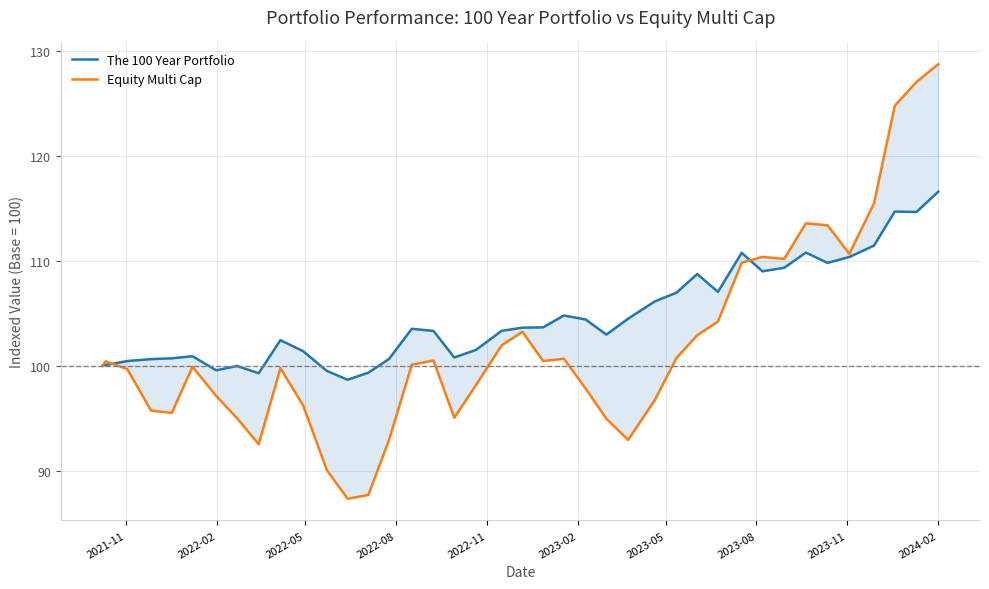

Reading left to right, list all the values displayed in this chart.

The 100 Year Portfolio: 100.0	100.1	100.4	100.6	100.7	100.9	99.6	100.0	99.3	102.4	101.4	99.5	98.7	99.3	100.6	103.5	103.3	100.8	101.5	103.3	103.6	103.7	104.8	104.4	103.0	104.5	106.1	107.0	108.7	107.0	110.8	109.0	109.3	110.8	109.8	110.3	111.4	114.7	114.6	116.6
Equity Multi Cap: 100.0	100.4	99.7	95.7	95.5	99.9	97.1	95.0	92.5	99.8	96.2	90.0	87.3	87.7	92.9	100.1	100.5	95.0	98.2	101.9	103.2	100.4	100.7	97.8	94.9	92.9	96.7	100.7	102.9	104.2	109.8	110.4	110.2	113.6	113.4	110.7	115.5	124.8	127.0	128.7